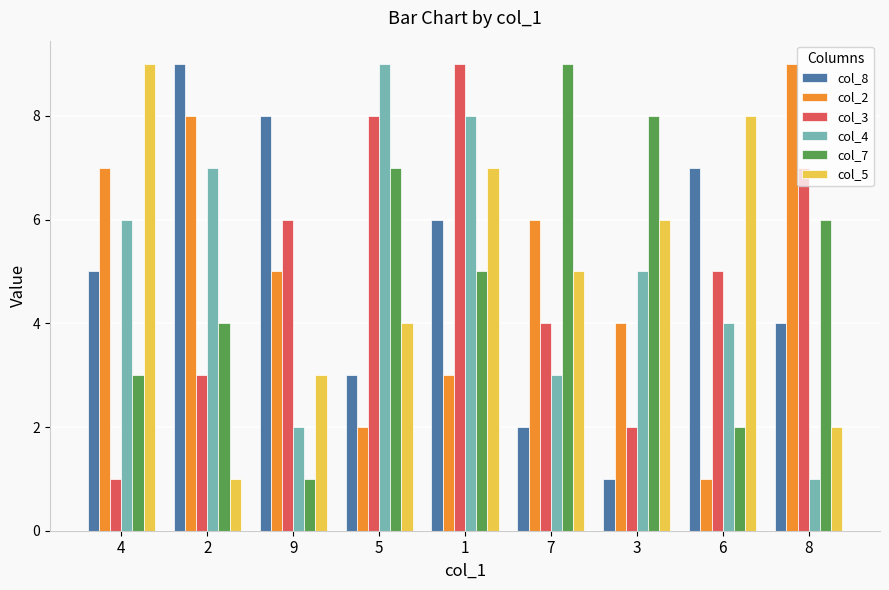

How many bars are there in each group?

6